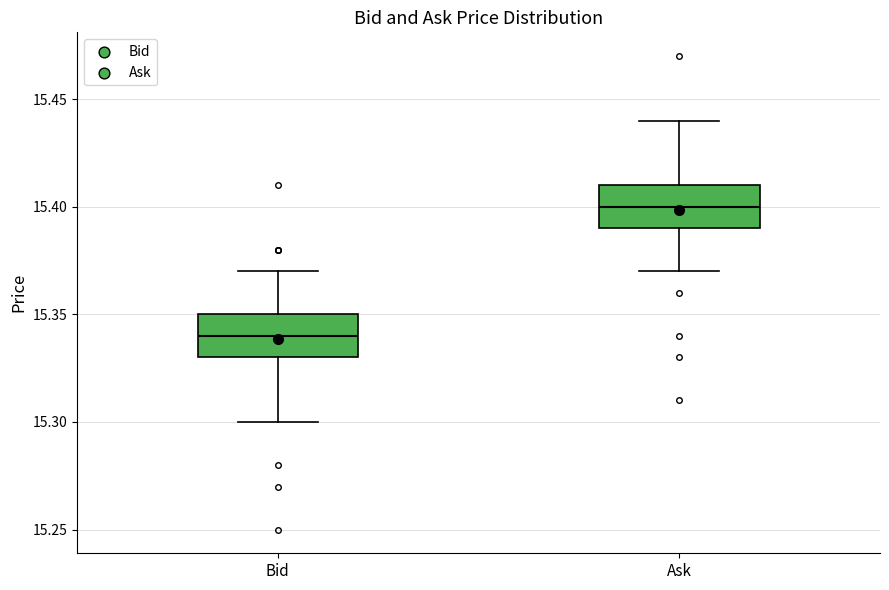

Where is the lower edge of the box for Ask on the y-axis? The values are not printed on the chart, so give them approximately, as read against the axis.

15.39